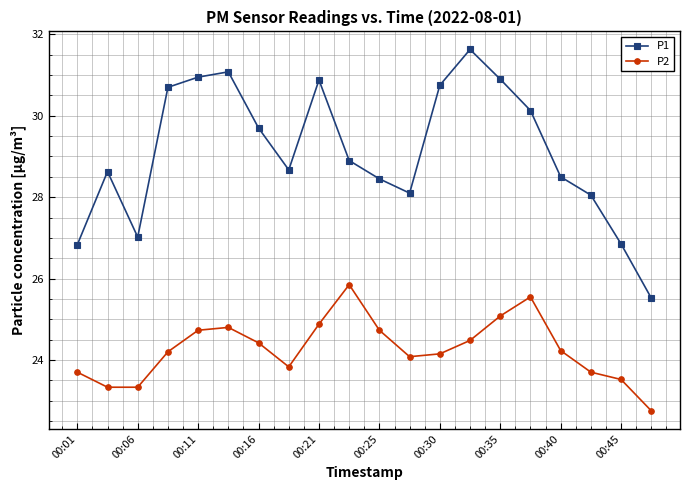

What is the minimum value for P2?

22.8